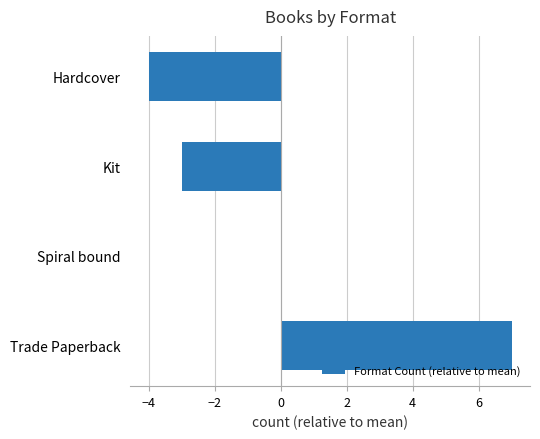

What is the greatest value displayed?

7